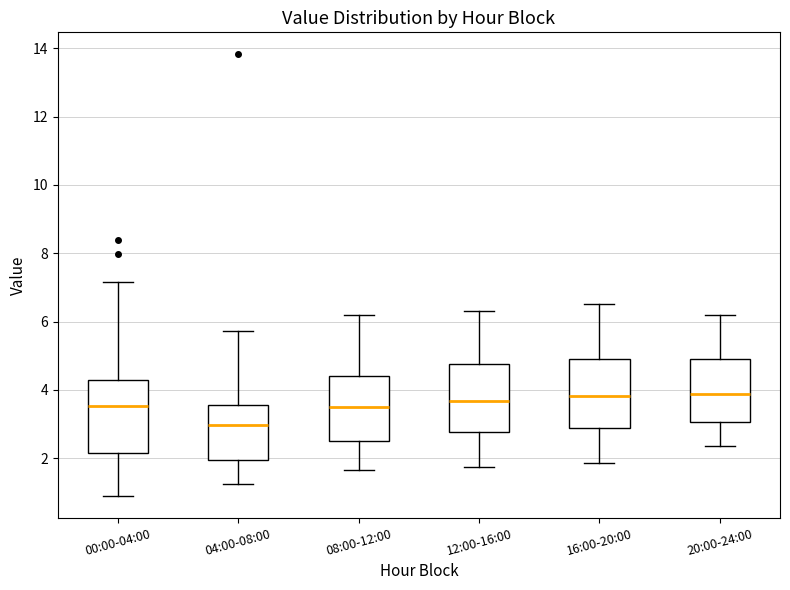

Reading left to right, read every box against the y-axis: the position of its median line, the range the box covers, and the ends of its whiskers. The values are not printed on the chart, so give them approximately, as read against the axis.

00:00-04:00: median 3.6, box 2.2 to 4.2, whiskers 1.0 to 7.2
04:00-08:00: median 3.0, box 2.0 to 3.6, whiskers 1.2 to 5.8
08:00-12:00: median 3.6, box 2.6 to 4.4, whiskers 1.6 to 6.2
12:00-16:00: median 3.6, box 2.8 to 4.8, whiskers 1.8 to 6.4
16:00-20:00: median 3.8, box 2.8 to 5.0, whiskers 1.8 to 6.6
20:00-24:00: median 3.8, box 3.0 to 5.0, whiskers 2.4 to 6.2